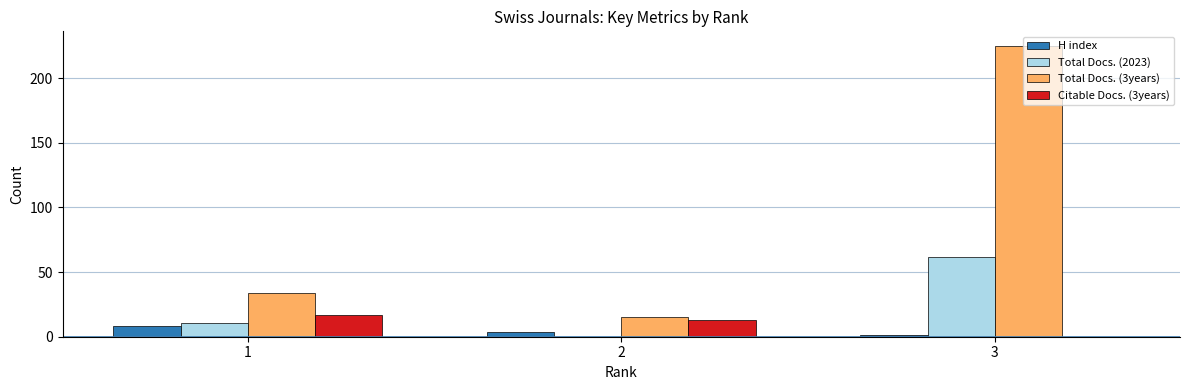

Which series has the largest total across all categories?

Total Docs. (3years)